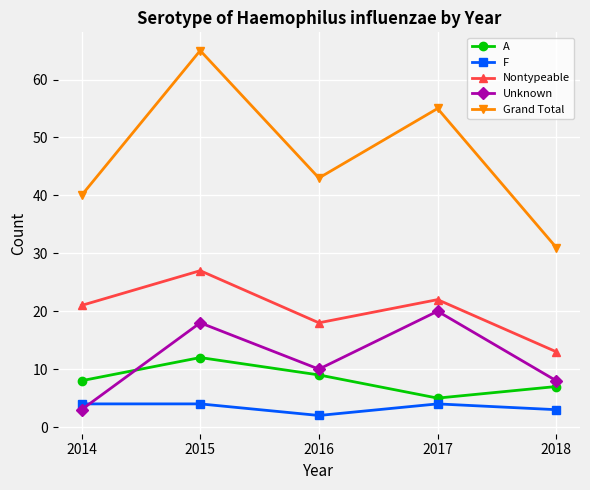

At how many categories does at least one series exceed 20?

5